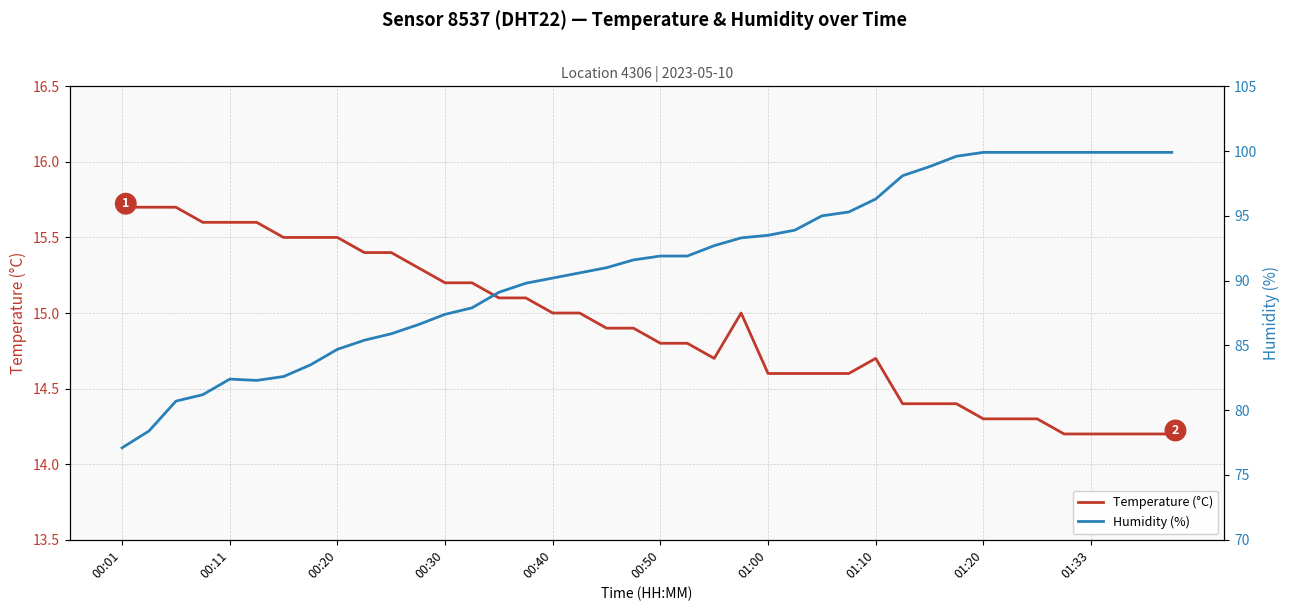

Is it true that Temperature (°C) equals 14.4 at 30?

True